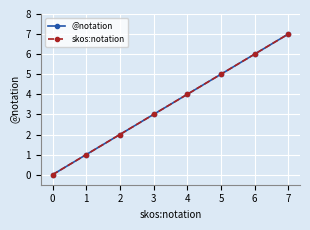

True or false: skos:notation and @notation cross at least once.

False